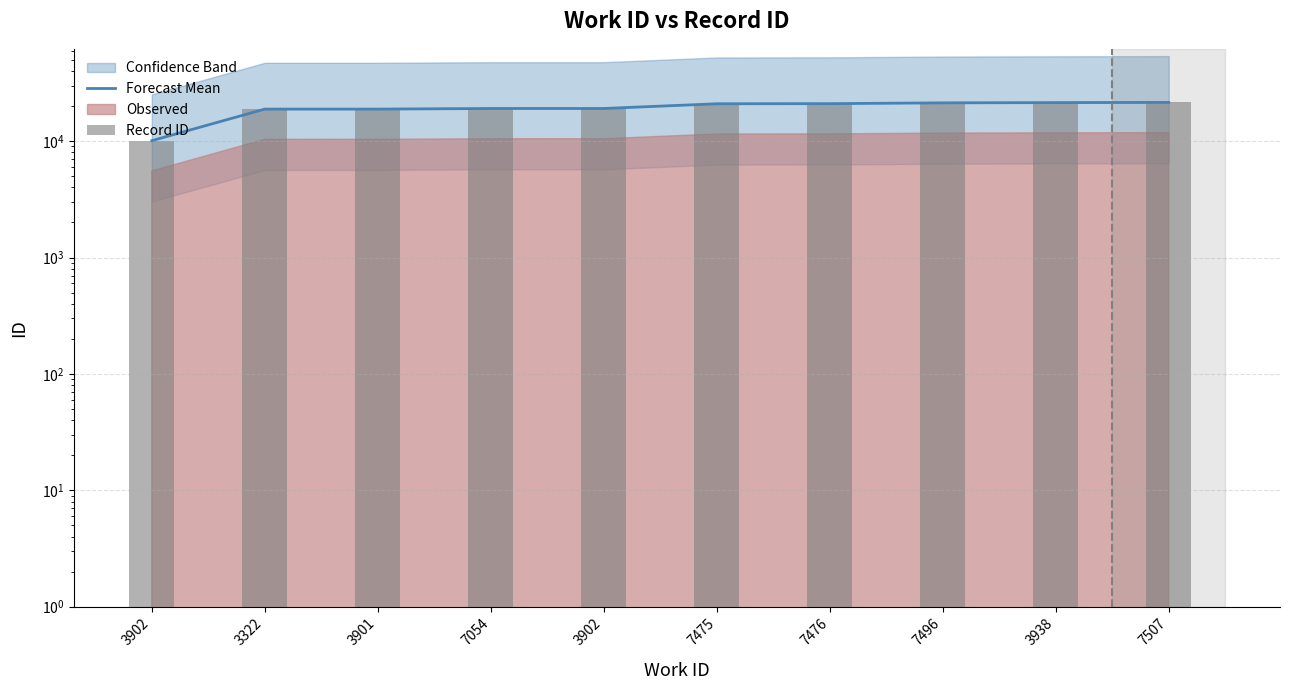

What is the lowest value of the Forecast Mean series?

10088